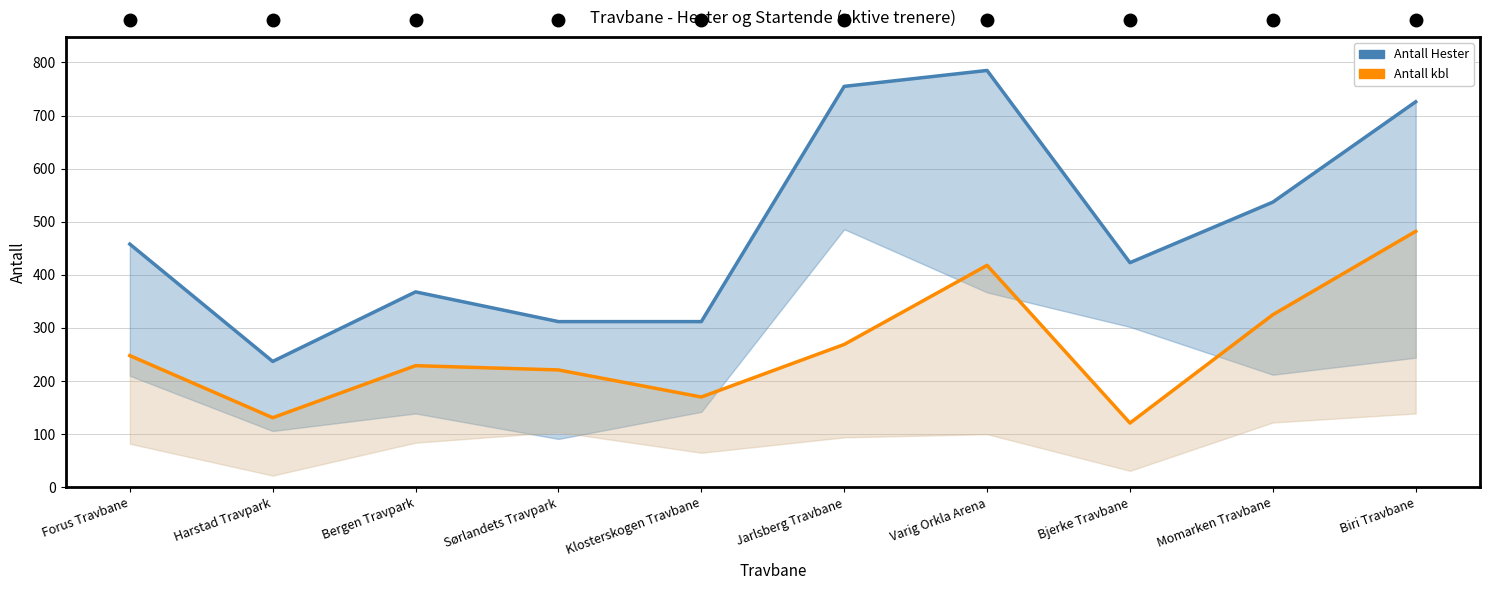

The Antall kbl series shows 325 at Momarken Travbane. True or false?

True